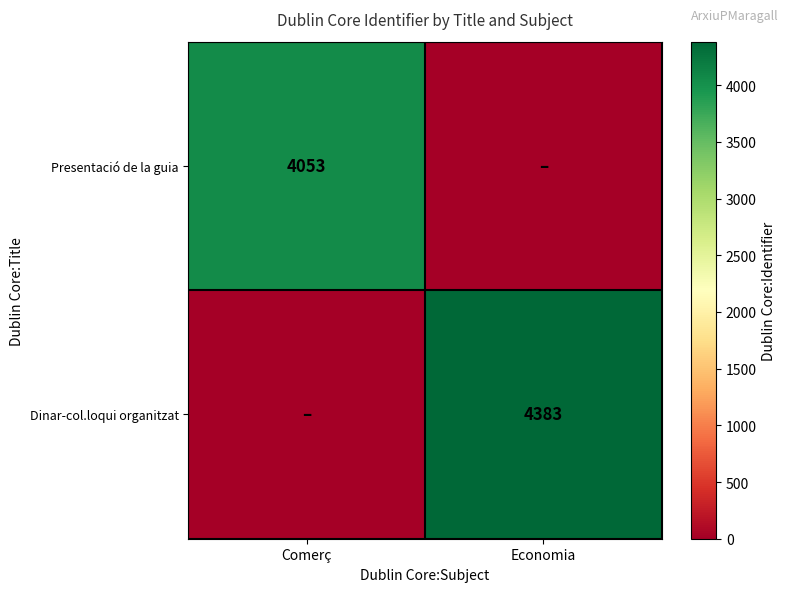

True or false: Presentació de la guia has a value of 4053 at Comerç.

True